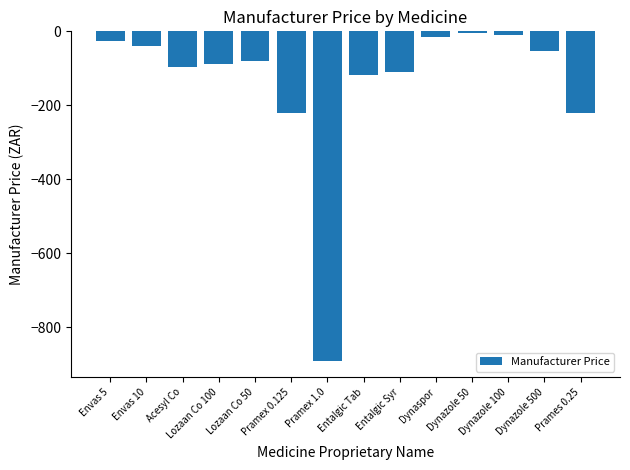

True or false: the data shows -118.4 at Entalgic Tab.

True